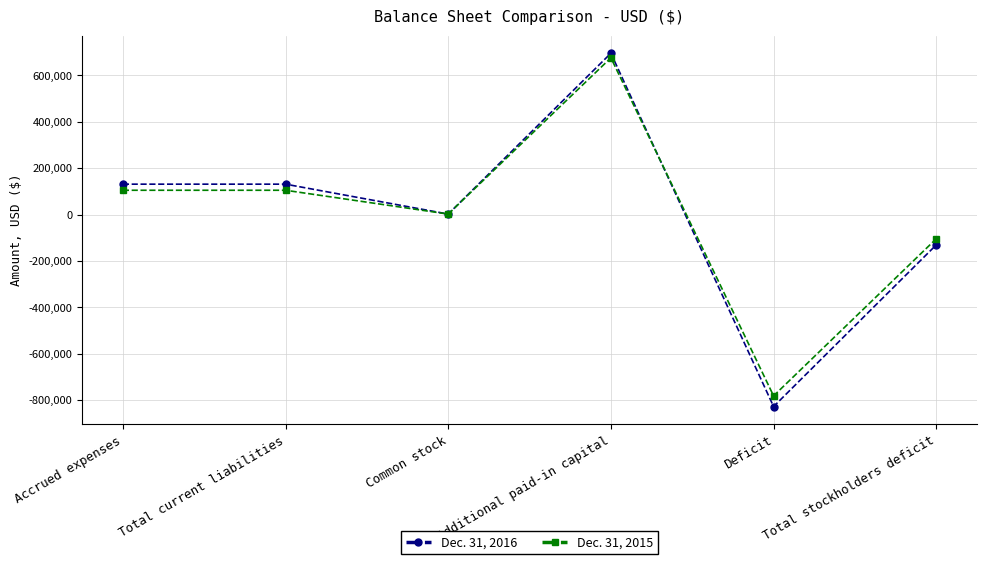

Which series has the widest spread of values?

Dec. 31, 2016